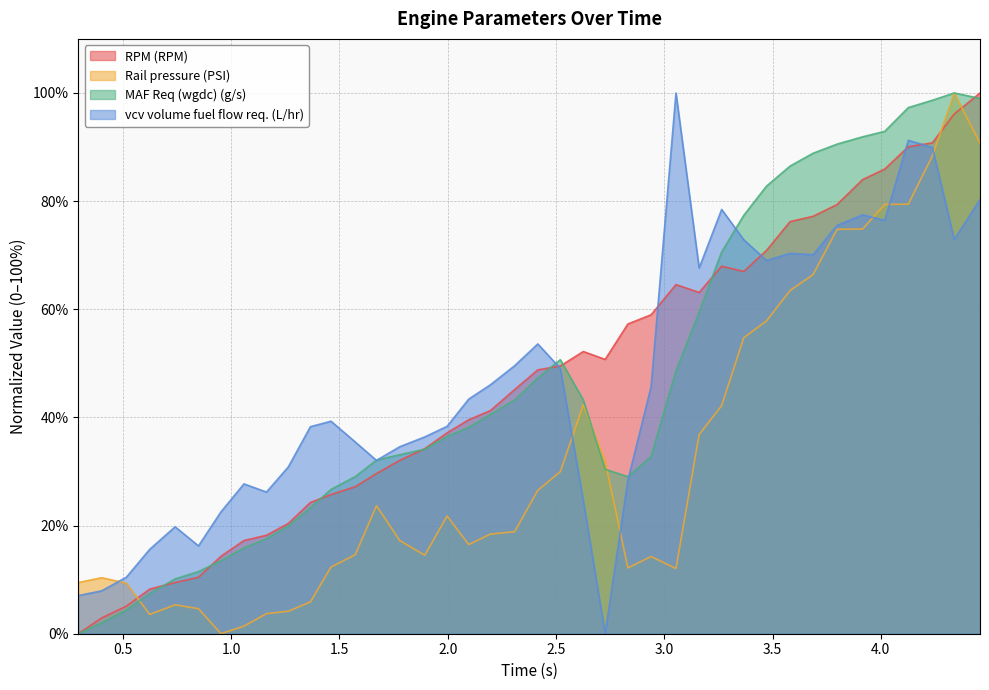

Where does the RPM (RPM) series first go above 48?

2.416